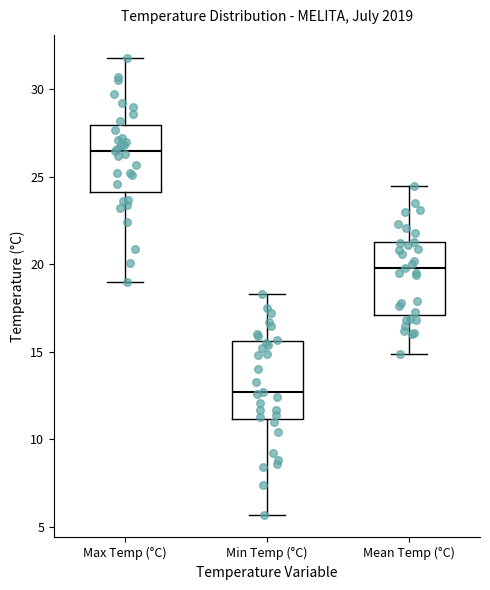

Reading left to right, transcribe this box plot: for each box, give where its median line is, the range the box spans, and where its two whiskers end, as read against the y-axis. The values are not printed on the chart, so give them approximately, as read against the axis.

Max Temp (°C): median 26.5, box 24.0 to 28.0, whiskers 19.0 to 32.0
Min Temp (°C): median 12.5, box 11.0 to 15.5, whiskers 5.5 to 18.5
Mean Temp (°C): median 20.0, box 17.0 to 21.5, whiskers 15.0 to 24.5